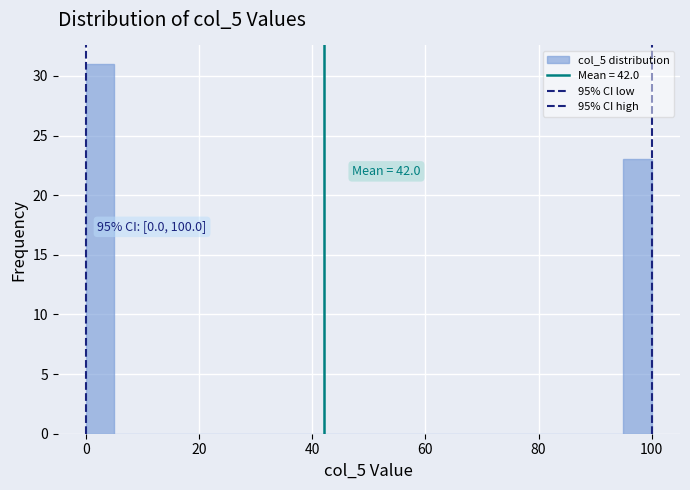

Read against the x-axis, roughly where is the centre of the tallest bar?

2